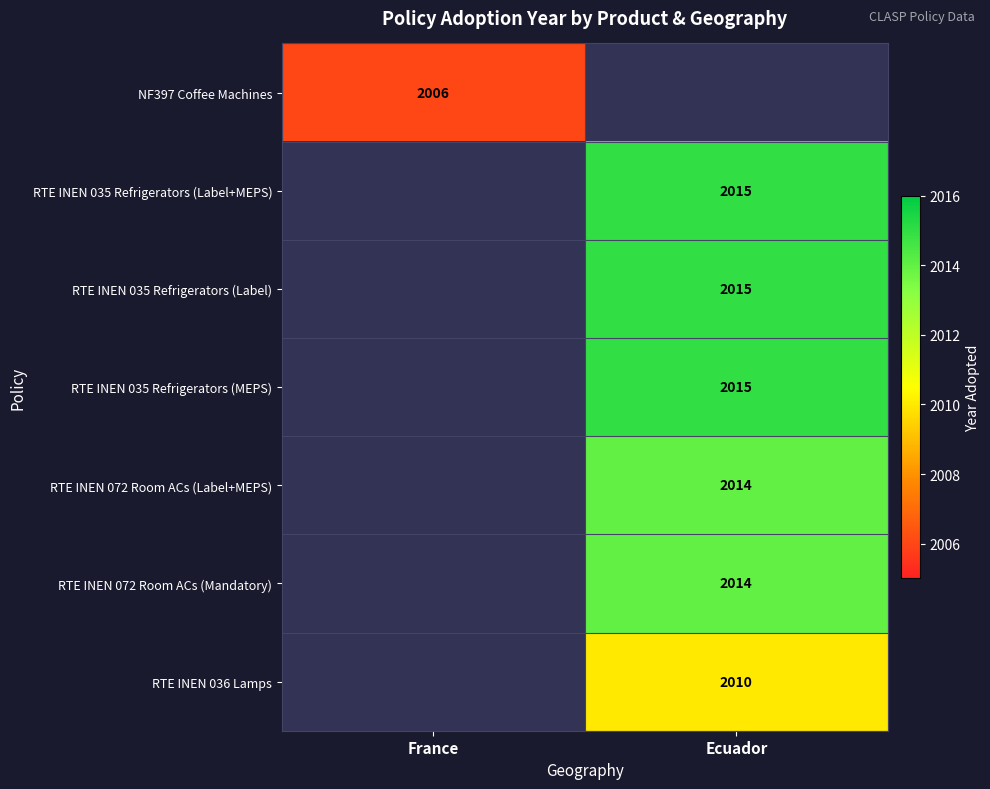

Count the number of categories in the chart.

2